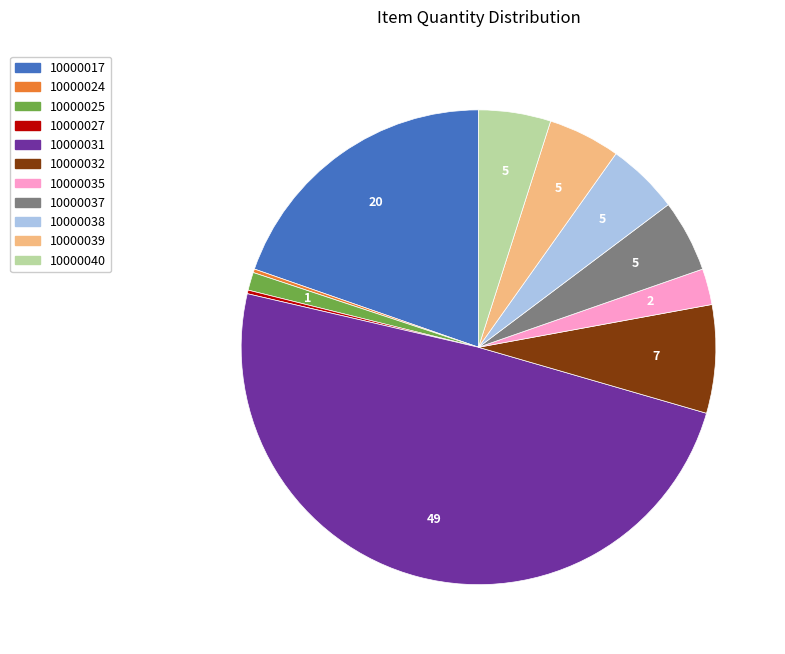

Is 10000035 the majority of the pie?

No